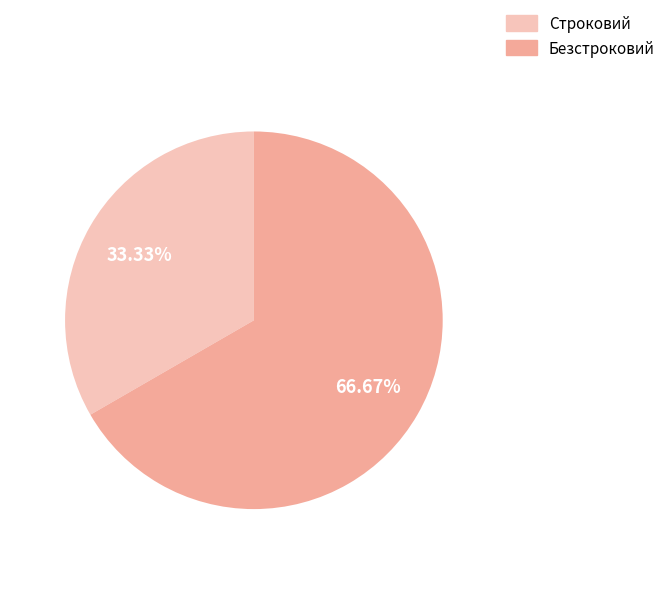

Is there a majority slice in this chart?

Yes